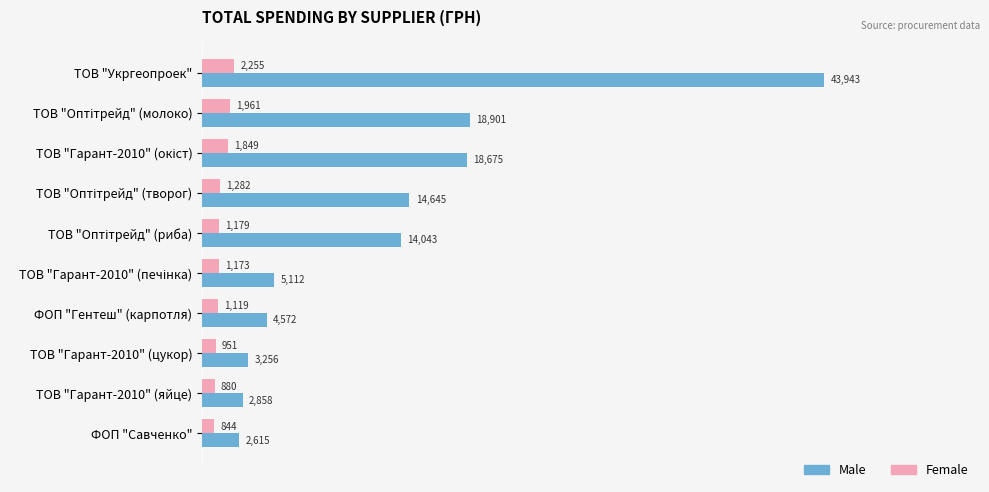

Is it true that Male equals 3256.0 at ТОВ "Гарант-2010" (цукор)?

True